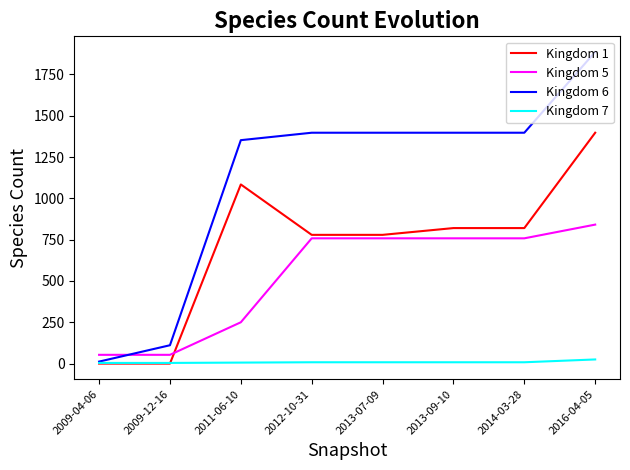

Which series has the widest spread of values?

Kingdom 6